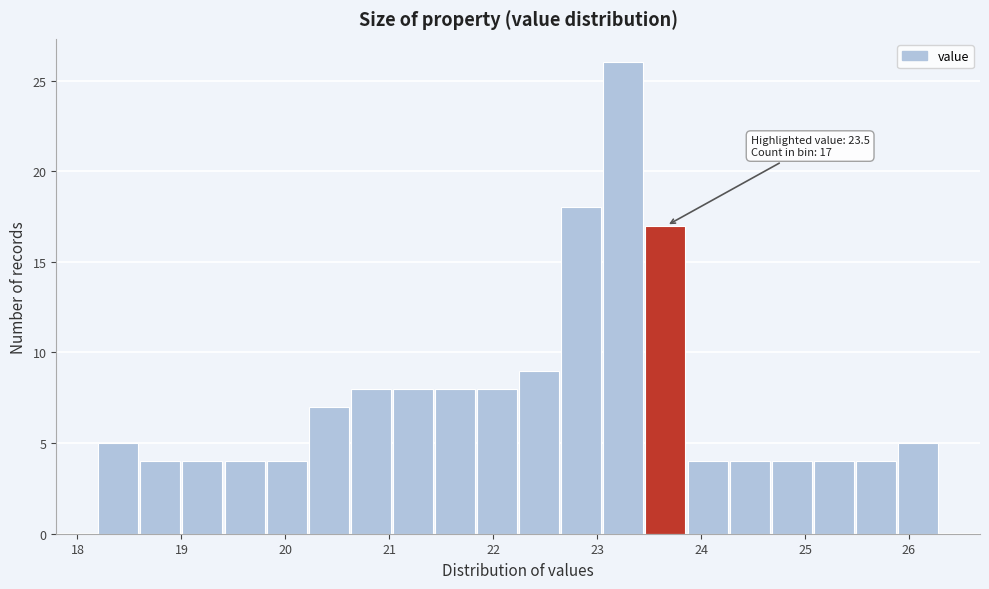

Which range on the x-axis has the tallest bar?

23.1 to 23.5